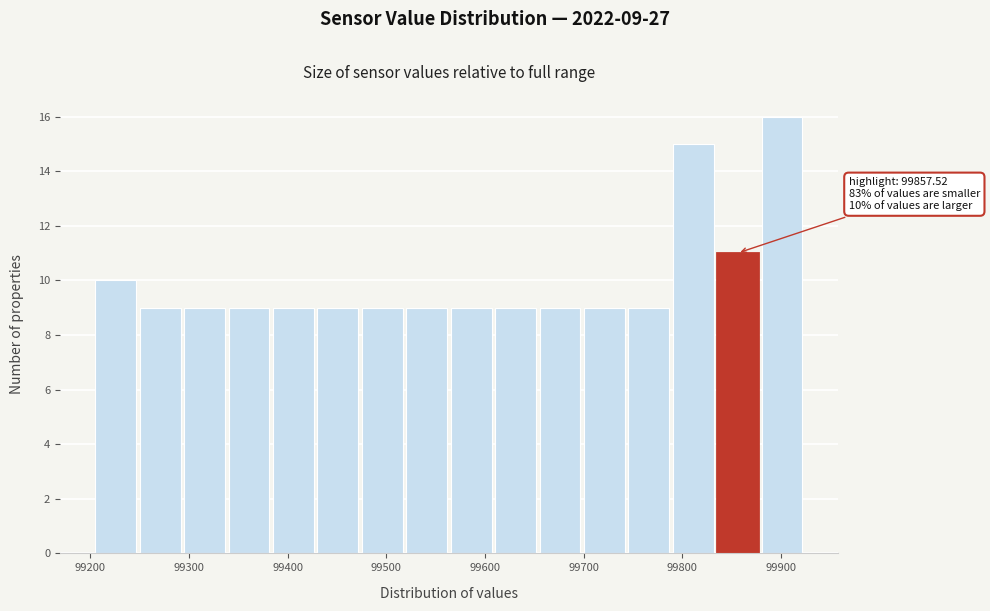

Over which range of the x-axis is the bar tallest?

99880 to 99930